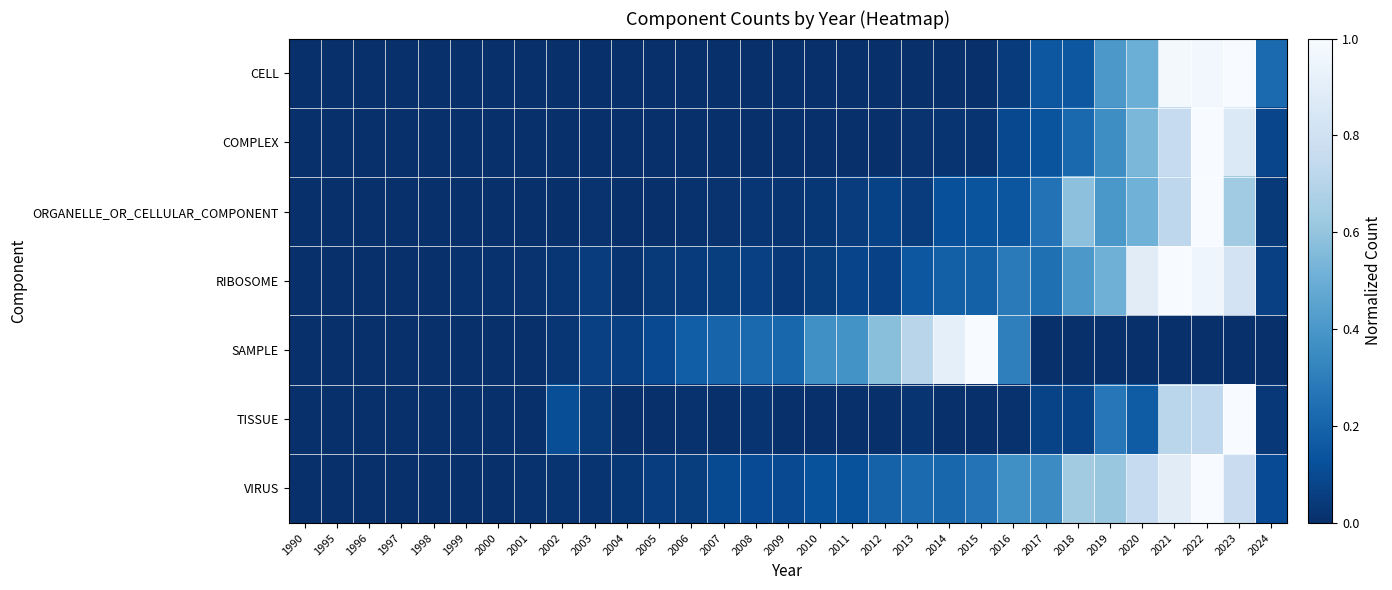

Which series has the largest total across all categories?

VIRUS